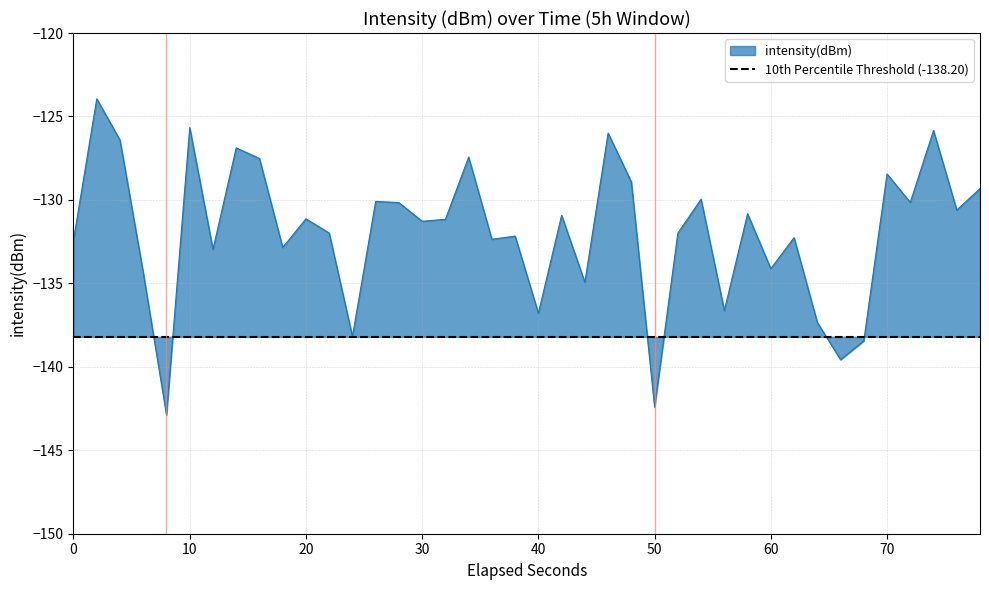

What is the maximum value for intensity(dBm)?

-123.9